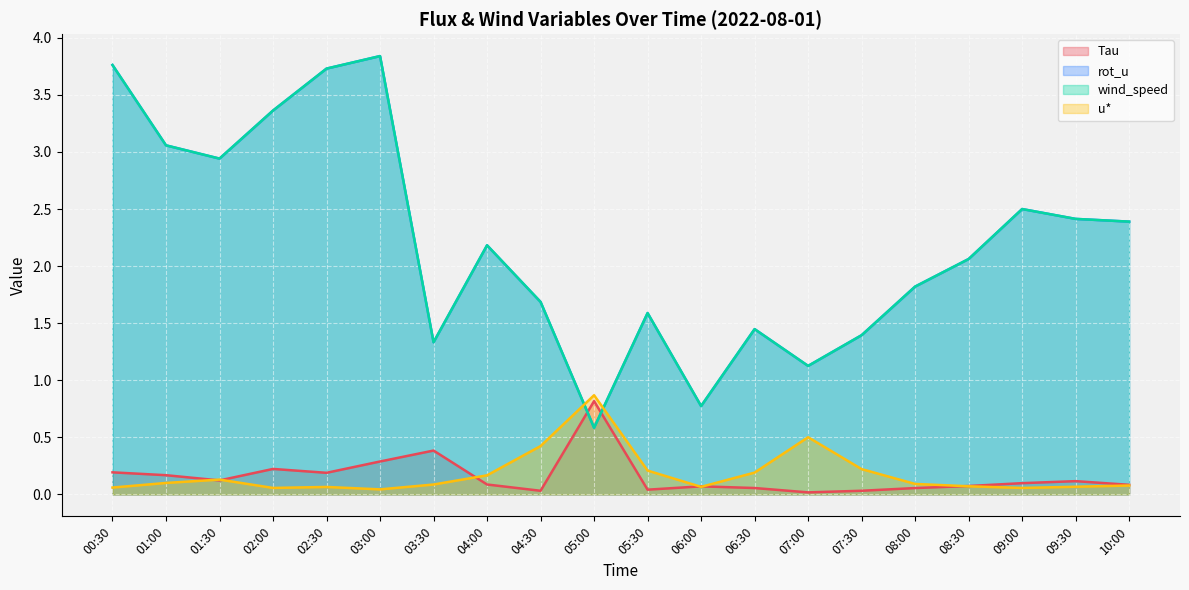

What are all the series names shown in the legend?

Tau, rot_u, wind_speed, u*